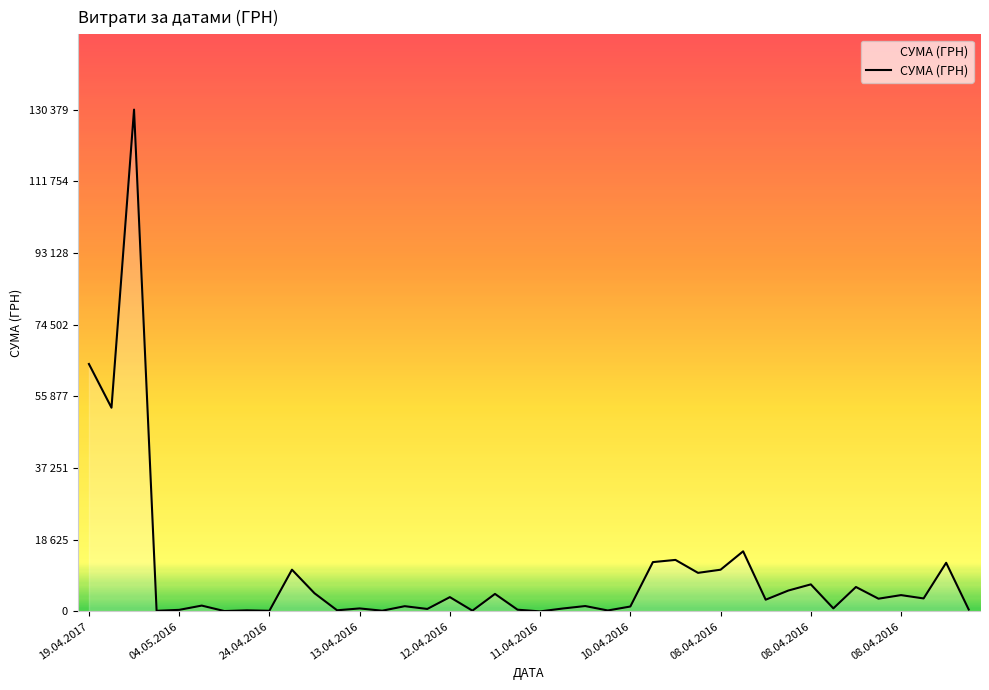

Does the chart display data point markers on the line(s)?

No